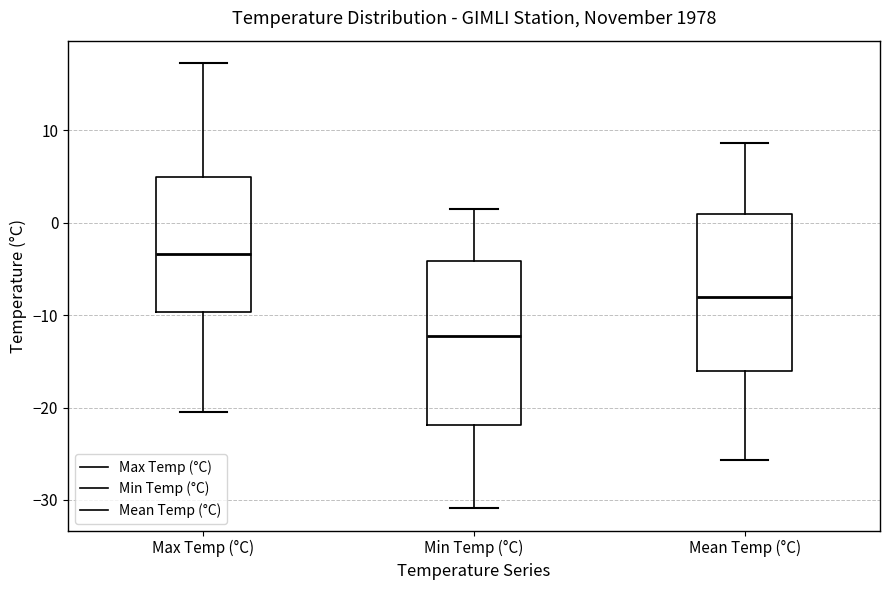

Reading left to right, transcribe this box plot: for each box, give where its median line is, the range the box spans, and where its two whiskers end, as read against the y-axis. The values are not printed on the chart, so give them approximately, as read against the axis.

Max Temp (°C): median -3, box -10 to 5, whiskers -20 to 17
Min Temp (°C): median -12, box -22 to -4, whiskers -31 to 2
Mean Temp (°C): median -8, box -16 to 1, whiskers -26 to 9